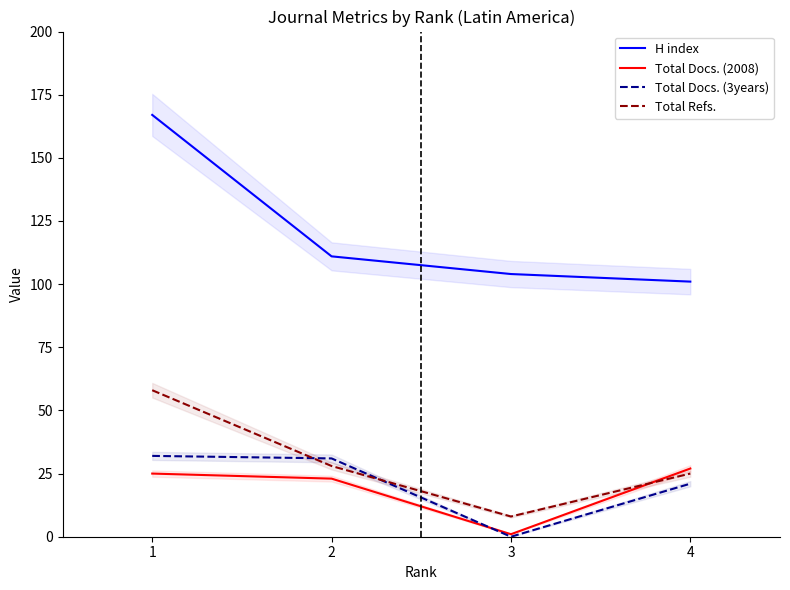

How many lines are shown in the chart?

4